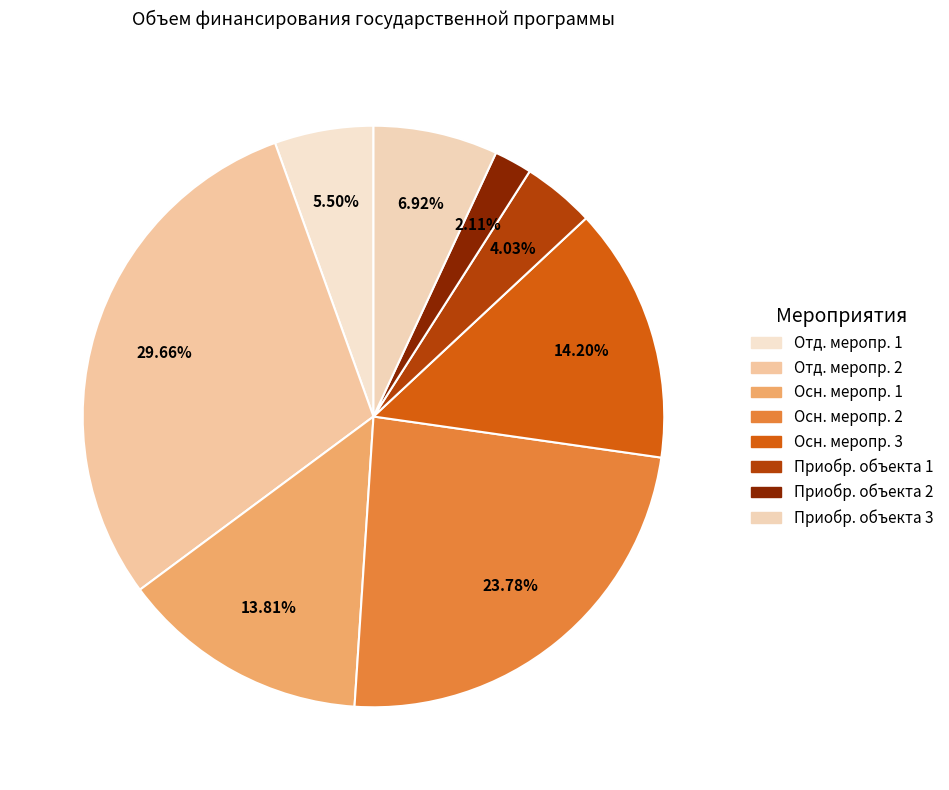

How many segments does this pie chart have?

8